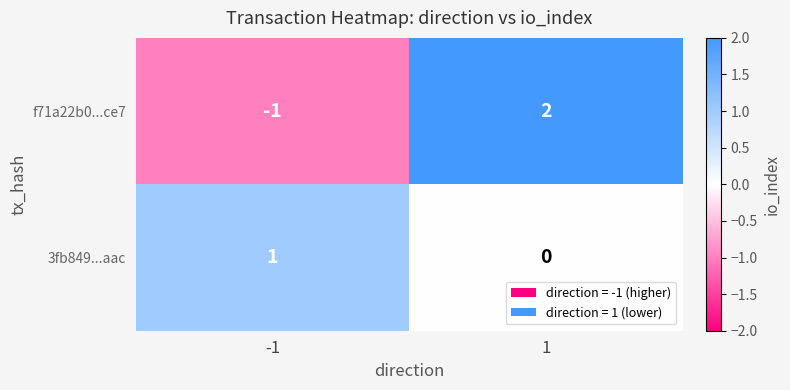

Which series has the widest spread of values?

f71a22b0...ce7